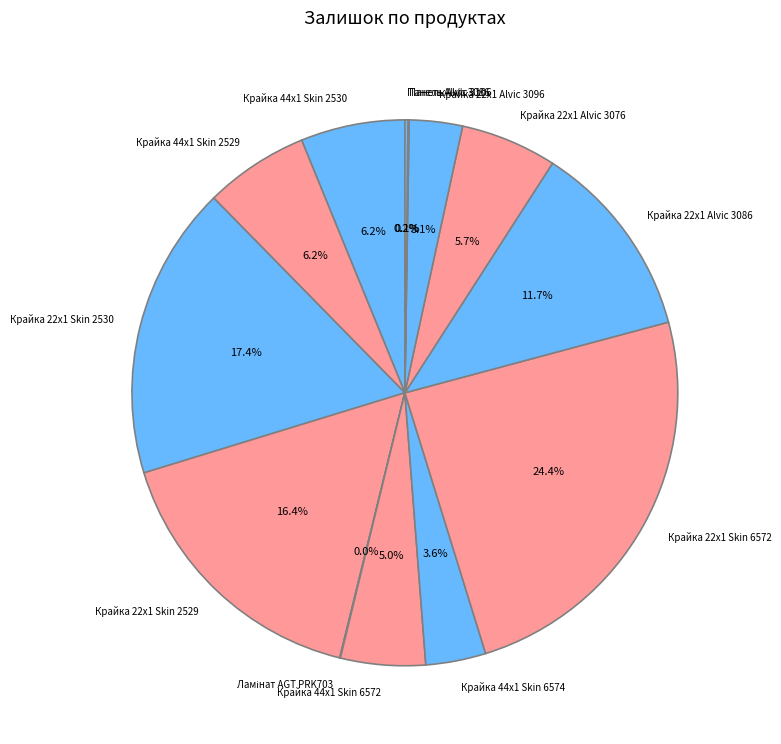

Between Крайка 44x1 Skin 2530 and Крайка 22x1 Skin 2530, which is larger?

Крайка 22x1 Skin 2530